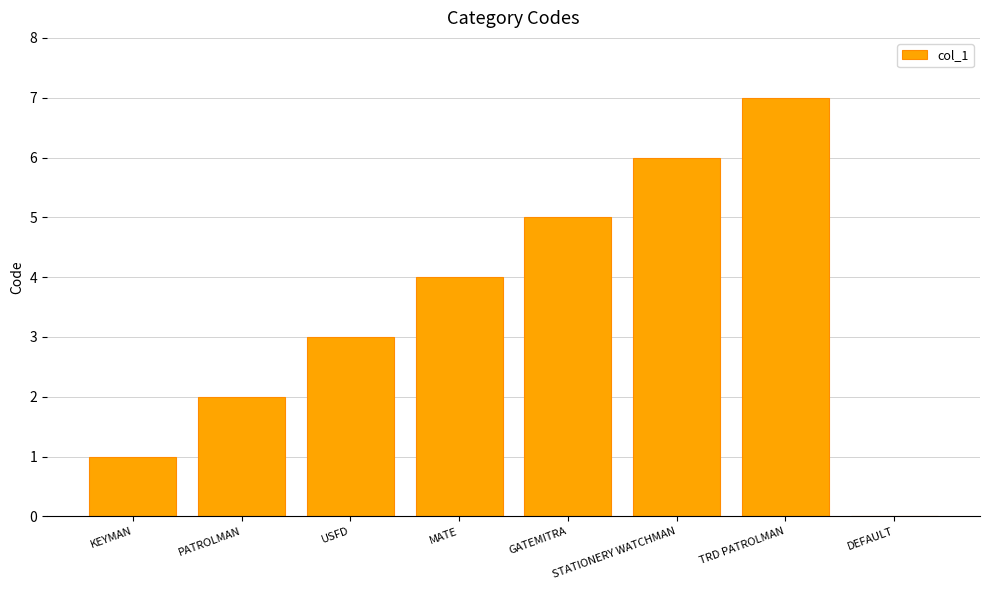

The value at STATIONERY WATCHMAN is 6. True or false?

True